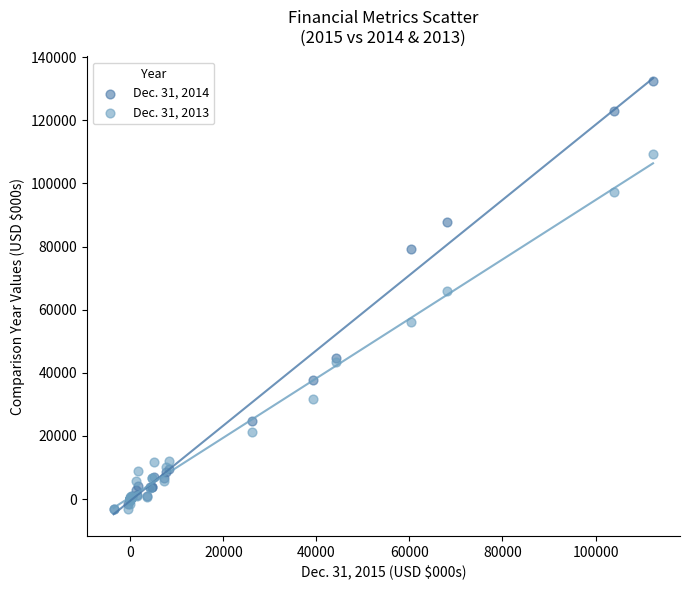

Which series has the widest spread of Y values?

Dec. 31, 2014